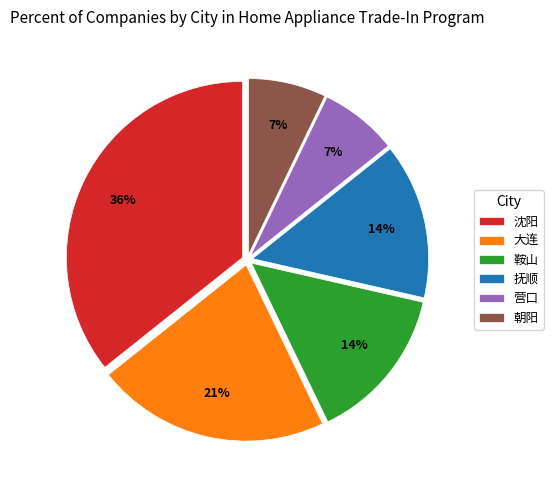

Combined, do 鞍山 and 营口 account for over 50%?

No